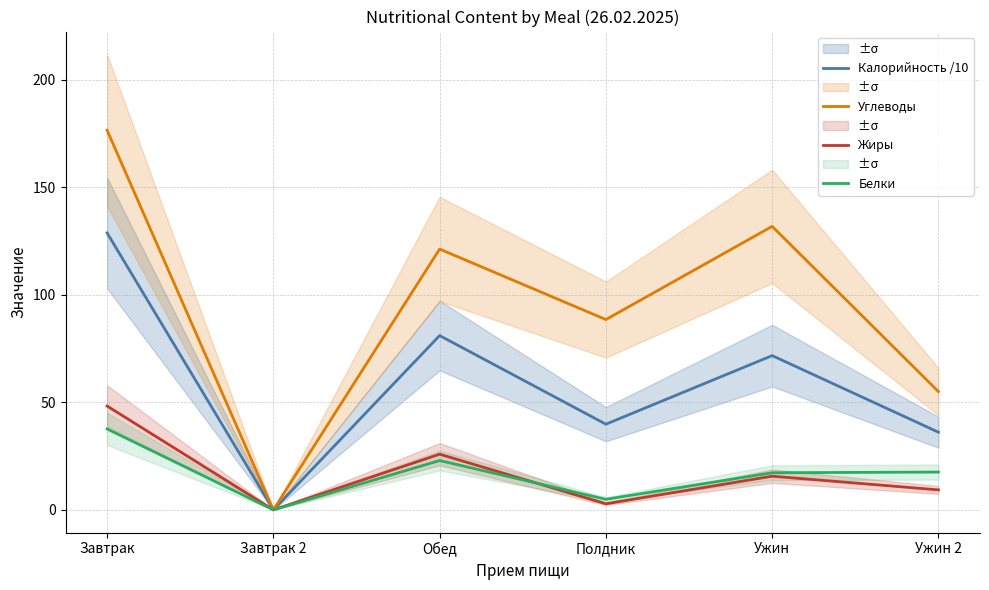

Reading left to right, list all the values displayed in this chart.

Калорийность /10: Завтрак=128.8	Завтрак 2=0.0	Обед=81.1	Полдник=39.8	Ужин=71.7	Ужин 2=36.1
Углеводы: Завтрак=176.6	Завтрак 2=0.0	Обед=121.3	Полдник=88.5	Ужин=131.8	Ужин 2=55.0
Жиры: Завтрак=48.3	Завтрак 2=0.0	Обед=25.9	Полдник=2.8	Ужин=15.7	Ужин 2=9.3
Белки: Завтрак=37.6	Завтрак 2=0.0	Обед=22.9	Полдник=4.9	Ужин=17.2	Ужин 2=17.6